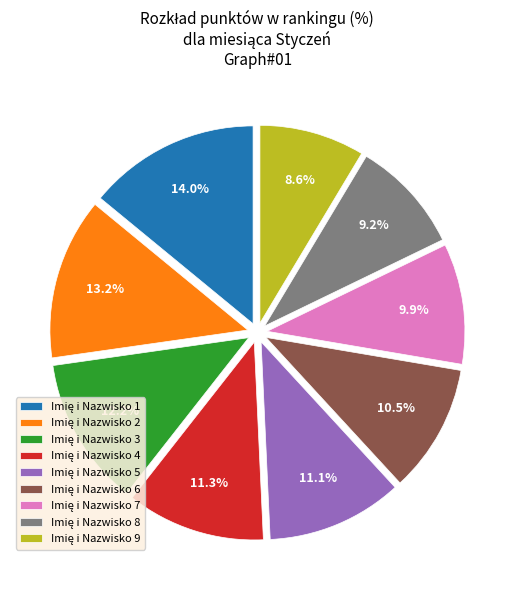

Is there a majority slice in this chart?

No